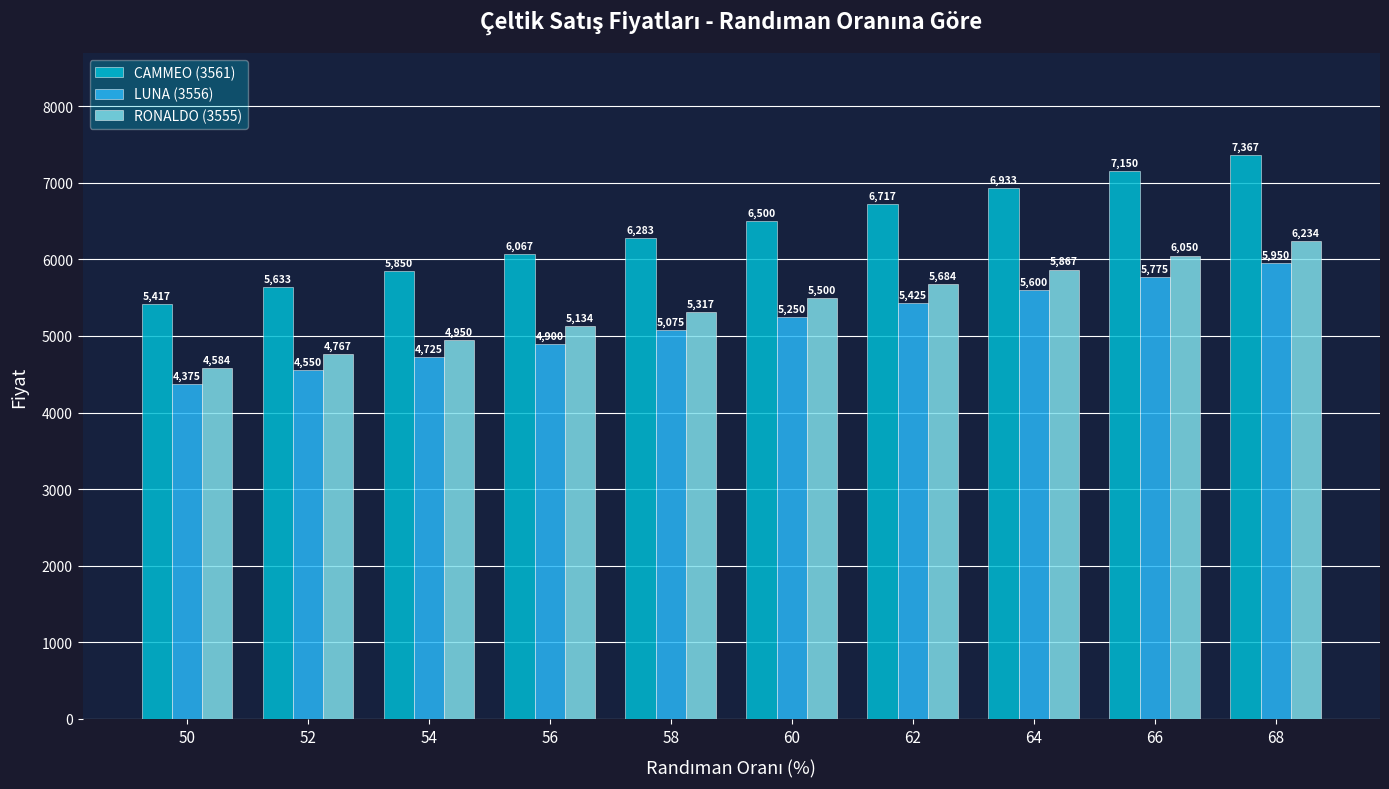

What is the average value of the LUNA (3556) series?

5162.5